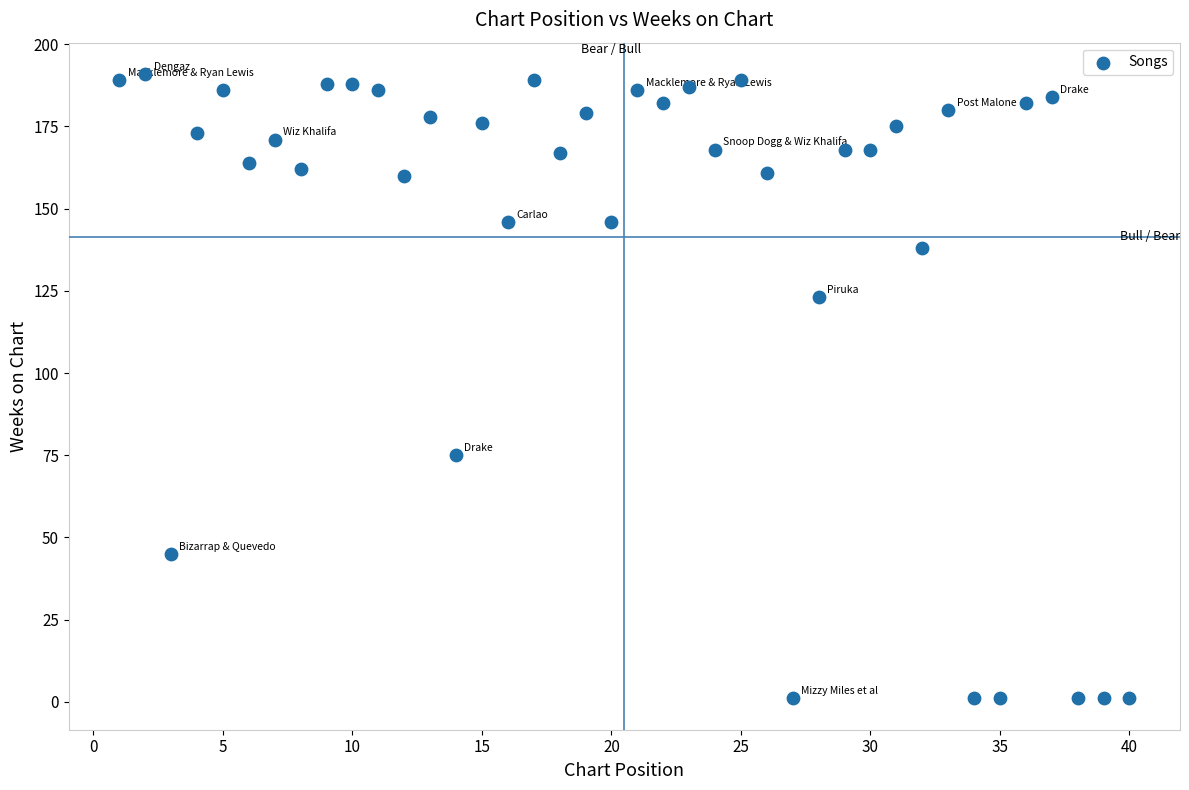

What Y value in the scatter plot is closest to 96?

75